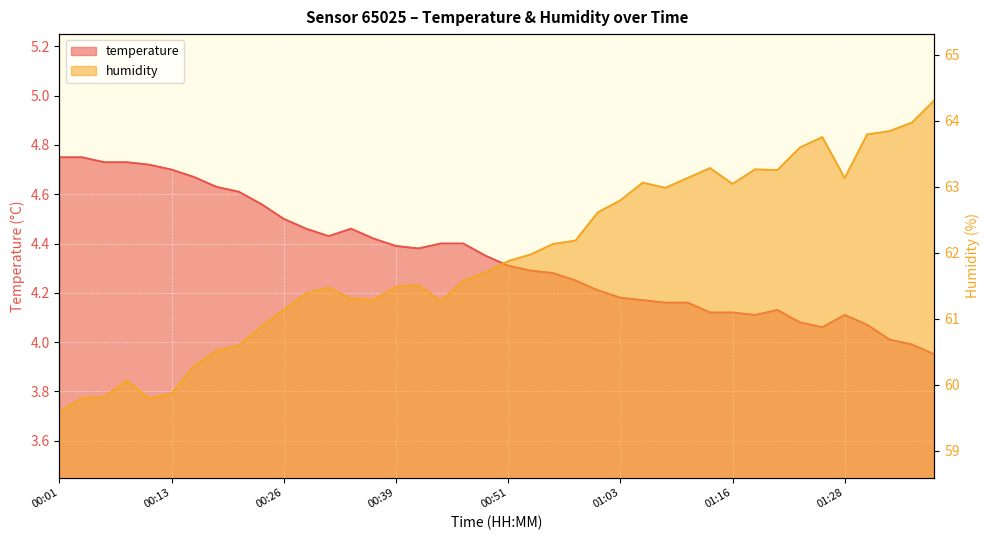

Is it true that temperature equals 2.3 at 01:01?

False